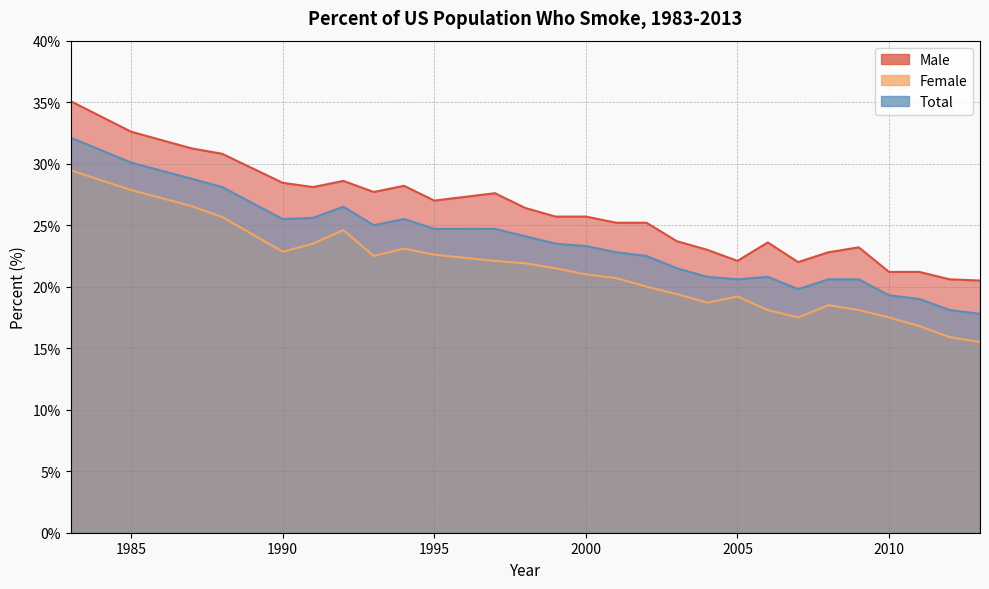

Is the value of Male at 1985 greater than the value of Total at 2010?

Yes